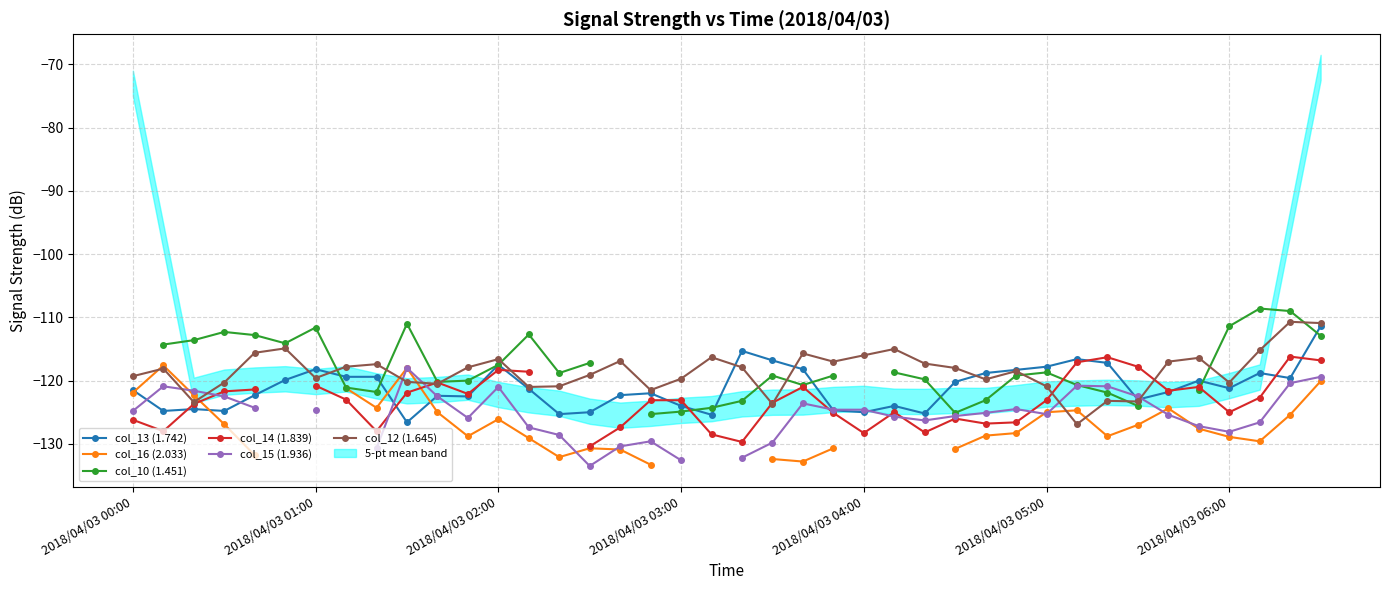

What is the minimum value shown in the chart?

-133.5